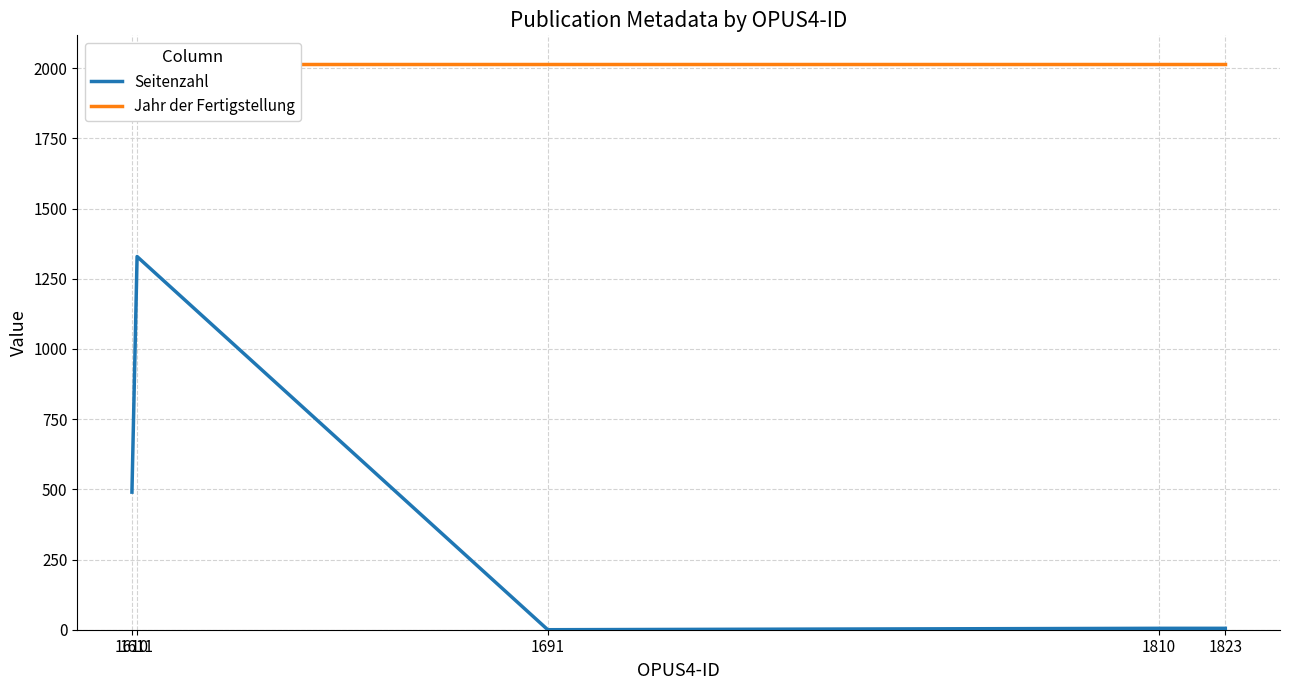

At which label does Seitenzahl first exceed 5?

1610